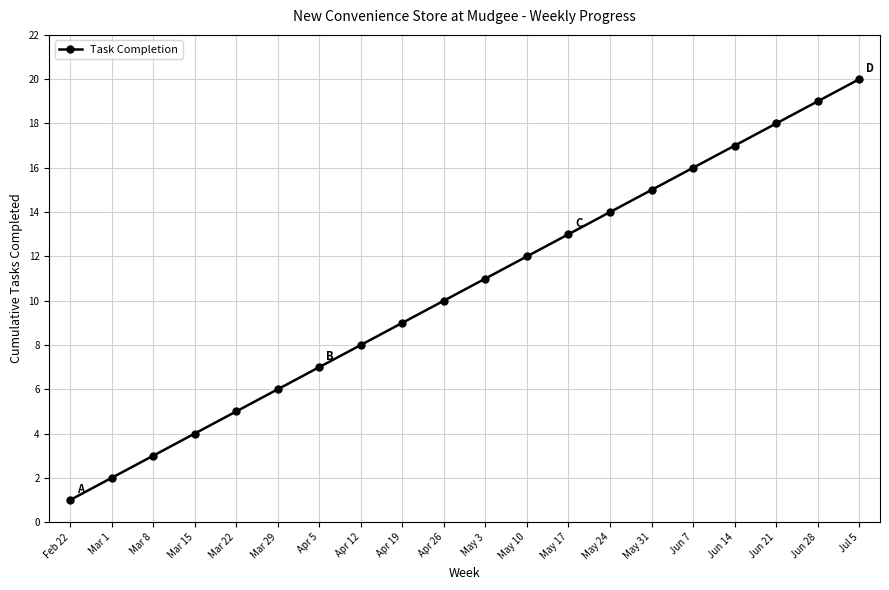

Does the chart display data point markers on the line(s)?

Yes